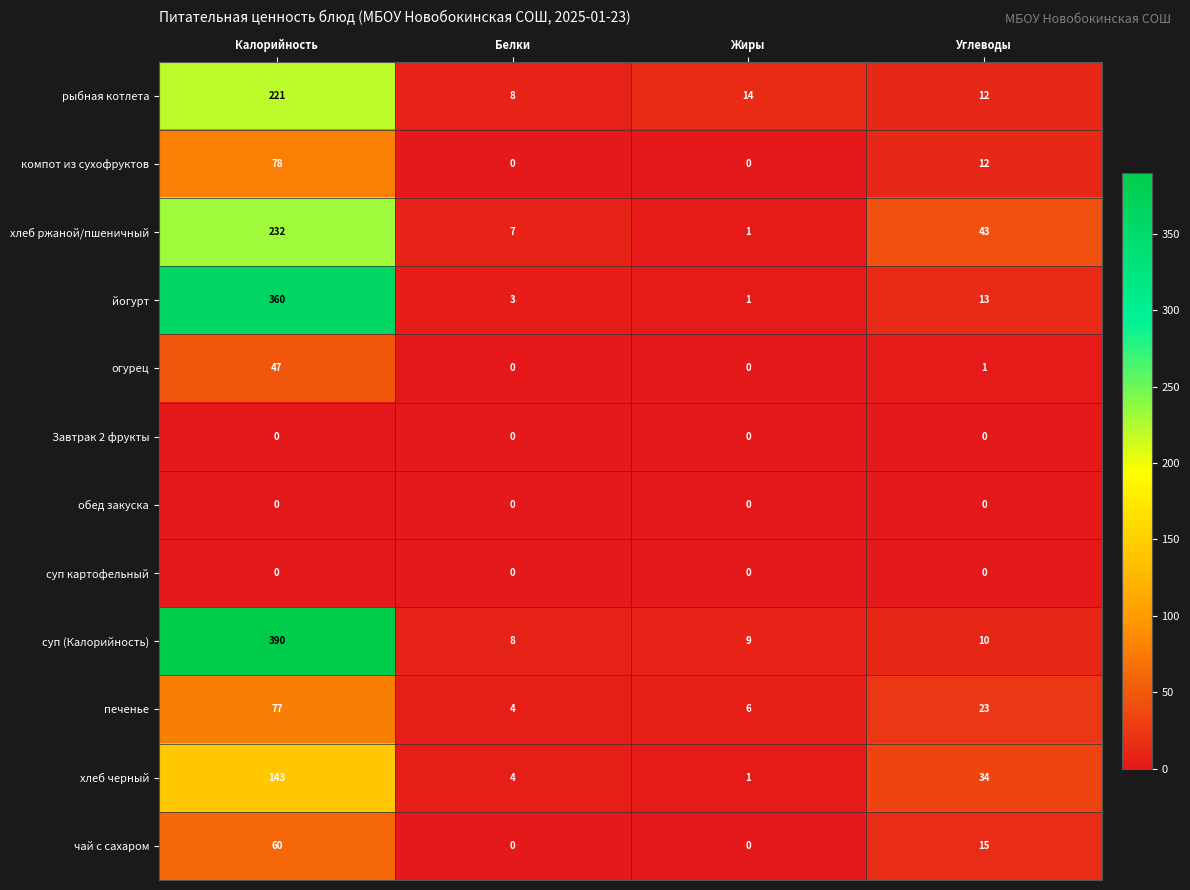

At which category does the chart reach its peak across all series?

Калорийность